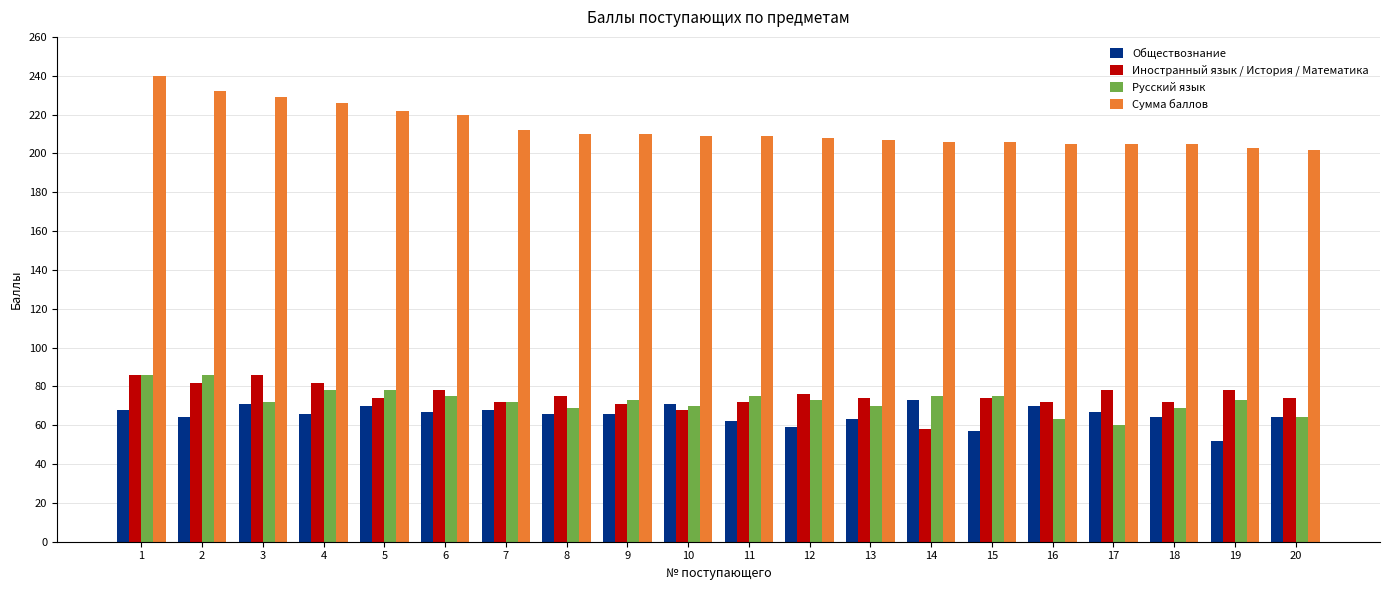

What is the value of the Русский язык bar at the 11th from the left?

75